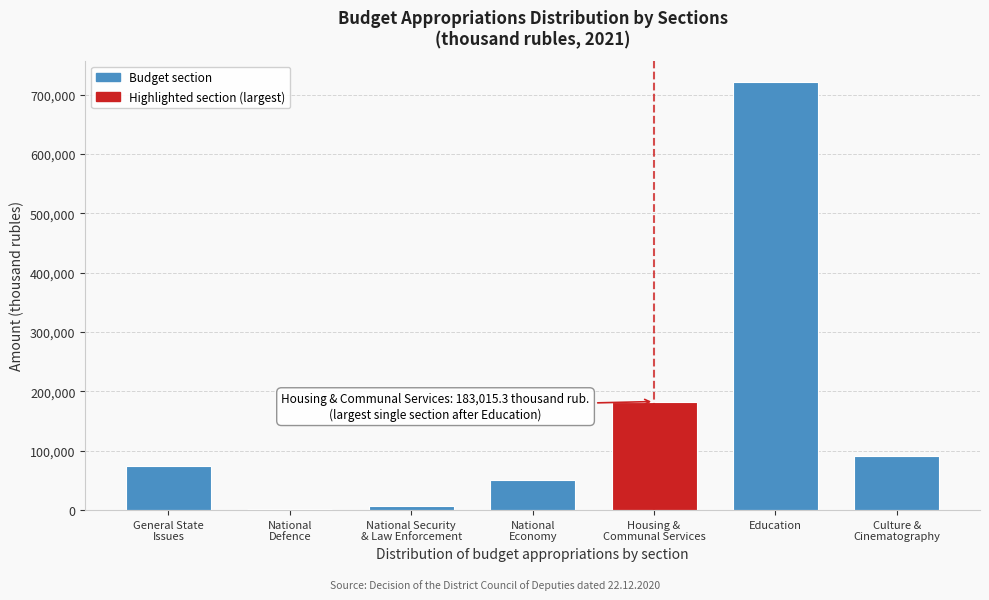

True or false: the data shows 1286958.8 at Education.

False